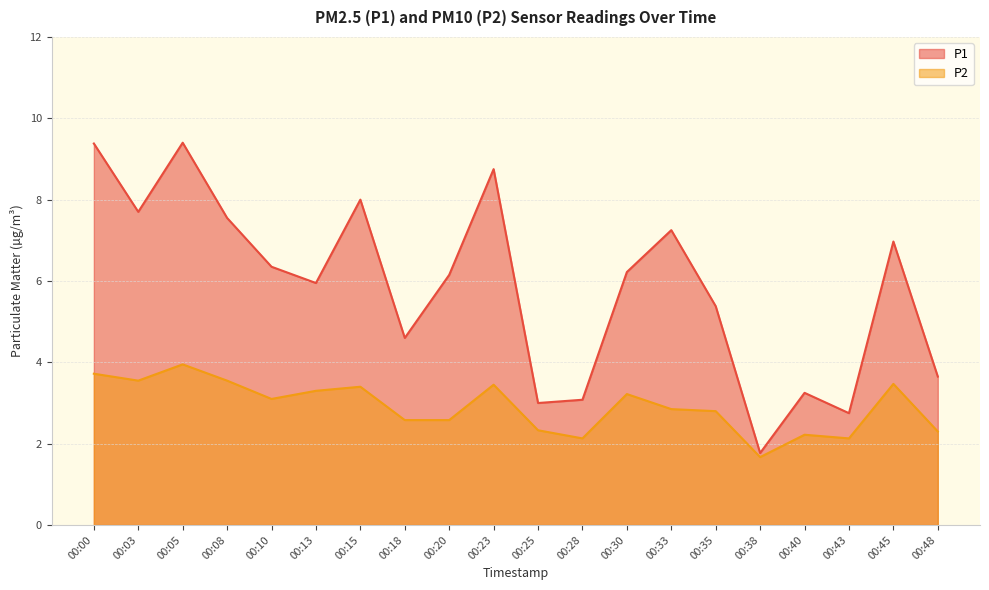

What are all the series names shown in the legend?

P1, P2